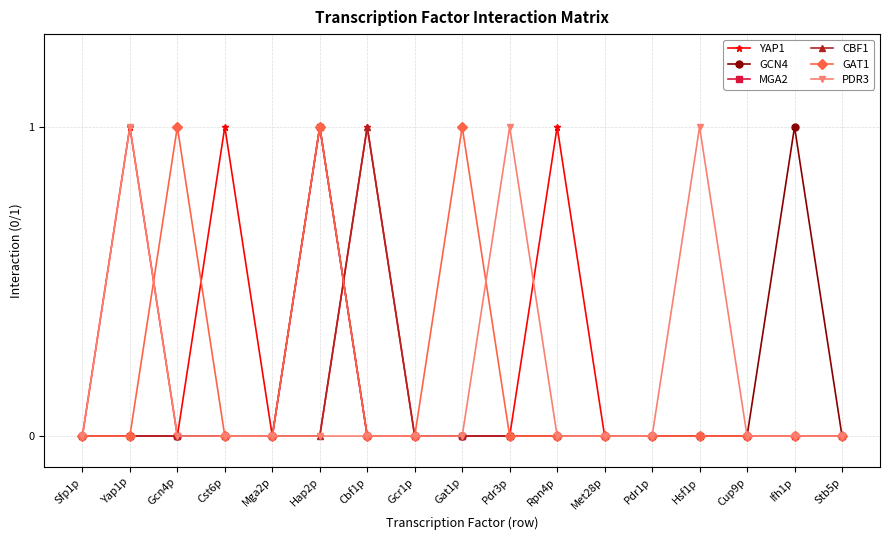

How many categories are shown in the chart?

17